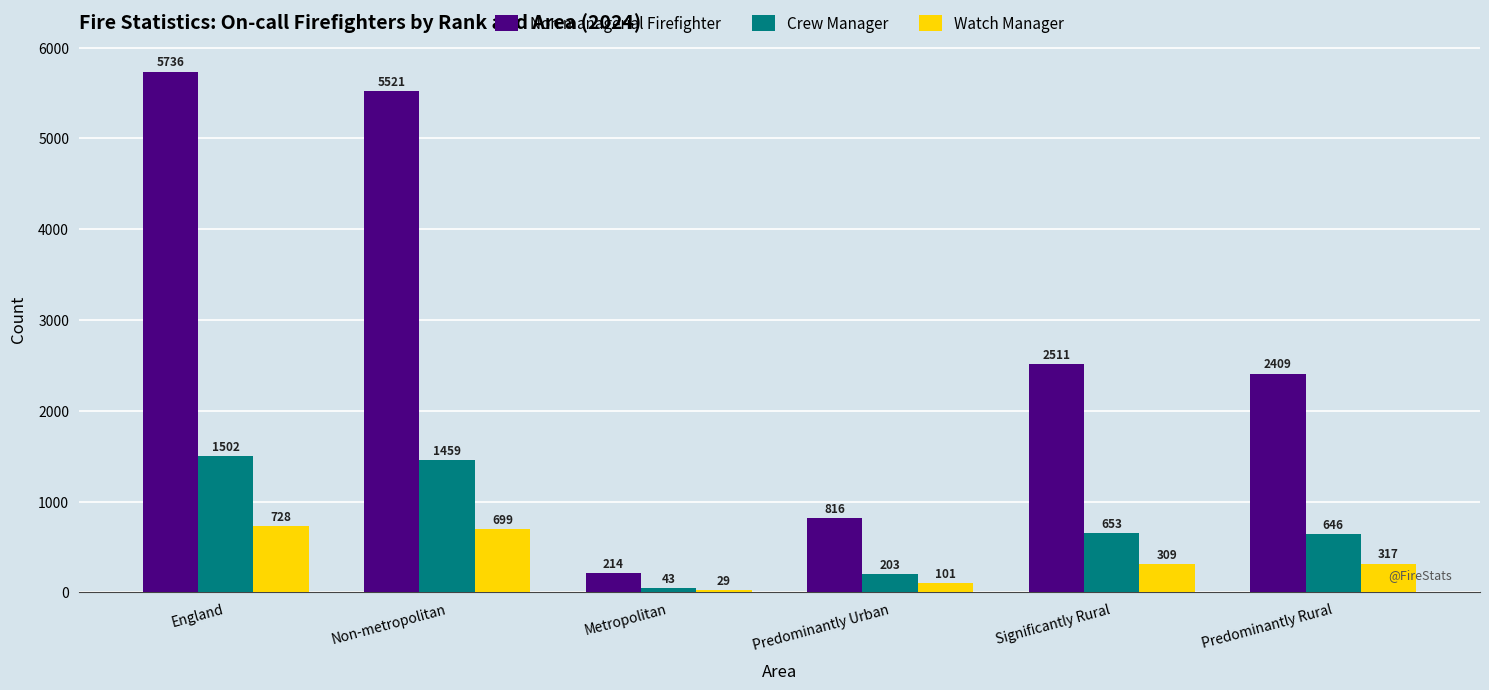

What is the label of the 3rd bar from the left?

Metropolitan